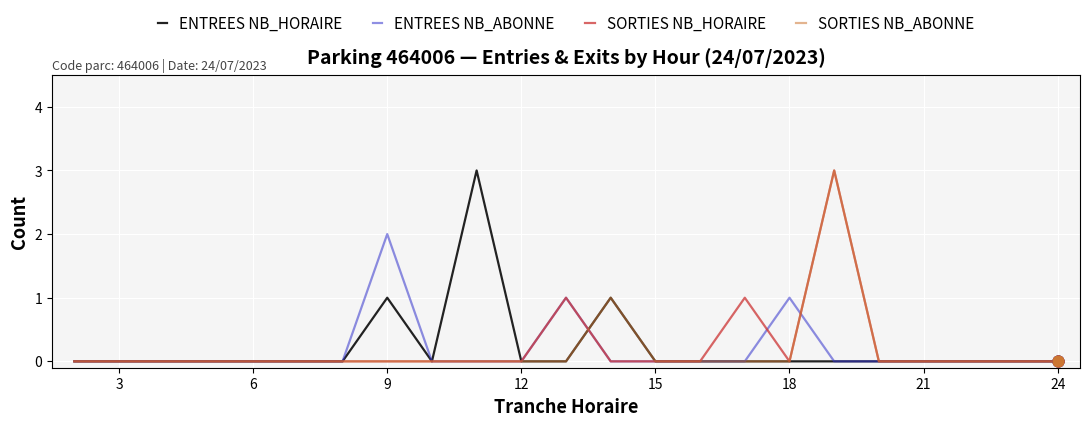

What is the highest value of the ENTREES NB_HORAIRE series?

3